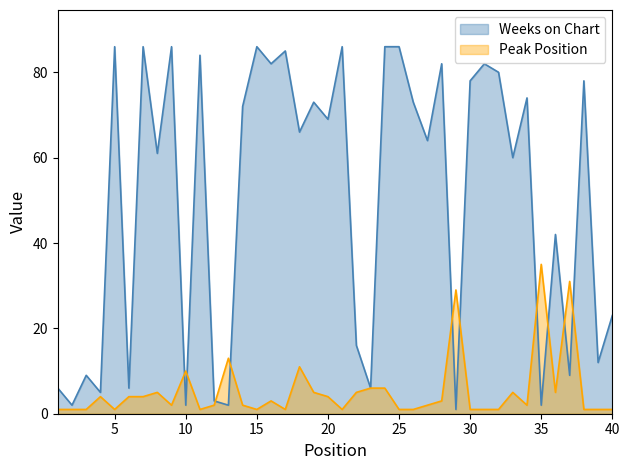

Which has a higher value, 37 or 26?

26